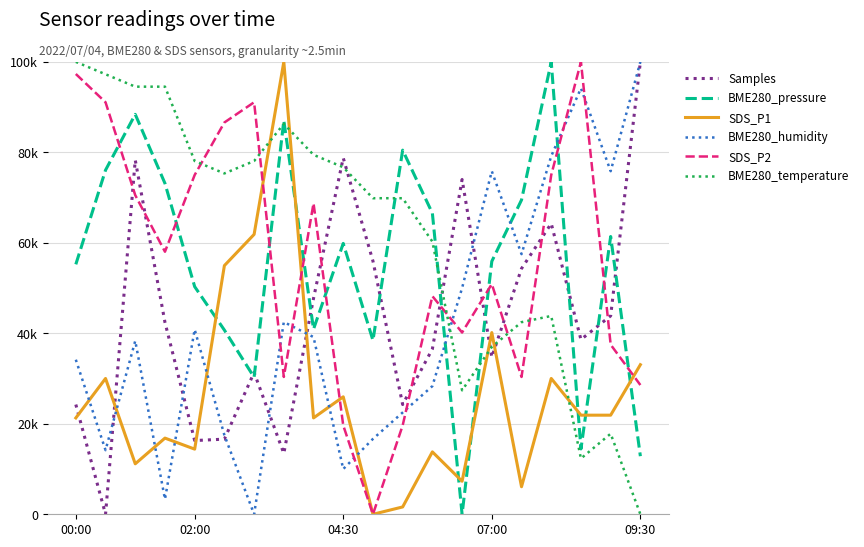

True or false: BME280_pressure and SDS_P1 cross at least once.

True